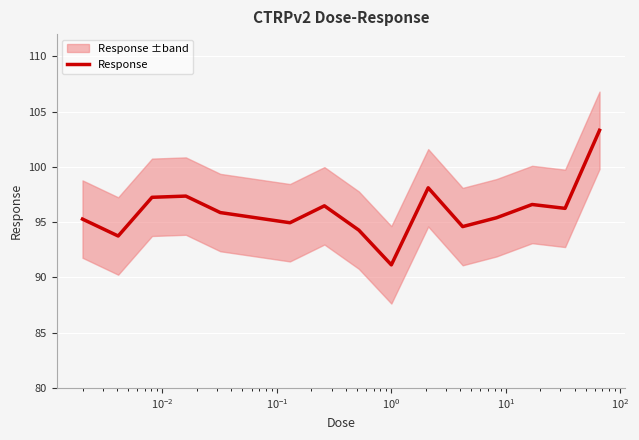

Reading left to right, list all the values displayed in this chart.

95.3	93.7	97.2	97.3	95.9	94.9	96.5	94.3	91.1	98.1	94.6	95.4	96.6	96.2	103.3